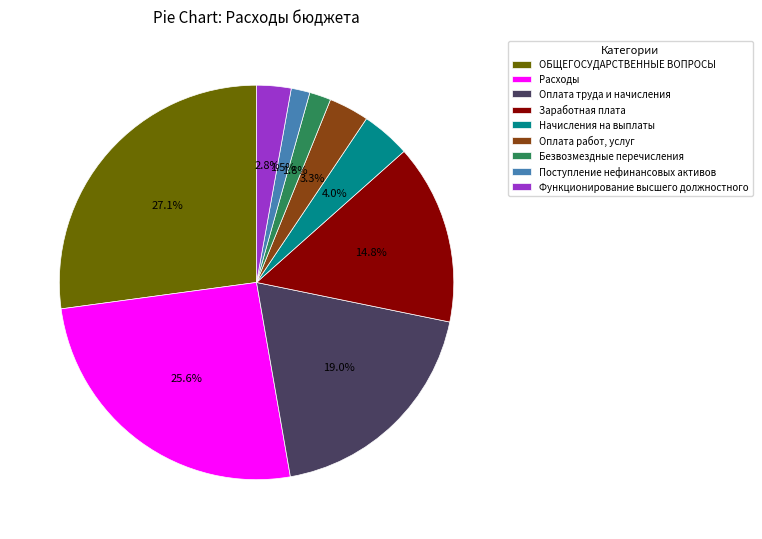

What percentage is the Начисления на выплаты slice, to the nearest percent?

4%